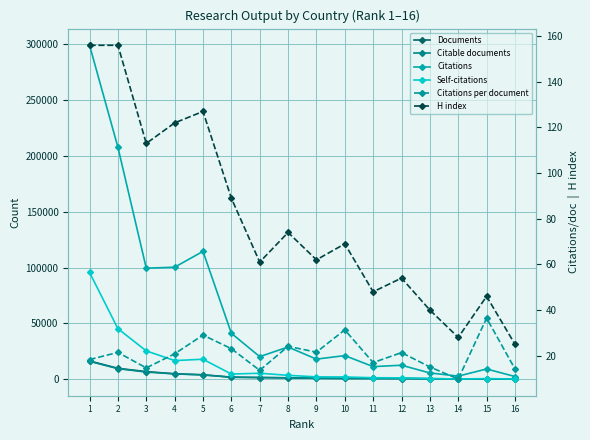

Which series changed the most between 3 and 12?

Citations